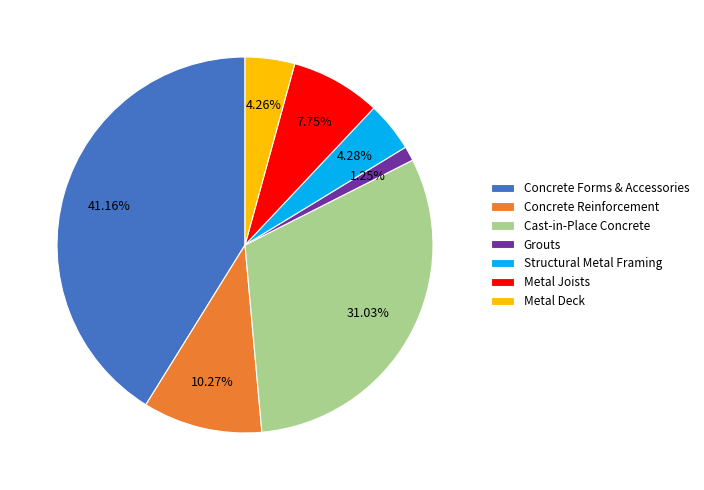

How many segments does this pie chart have?

7